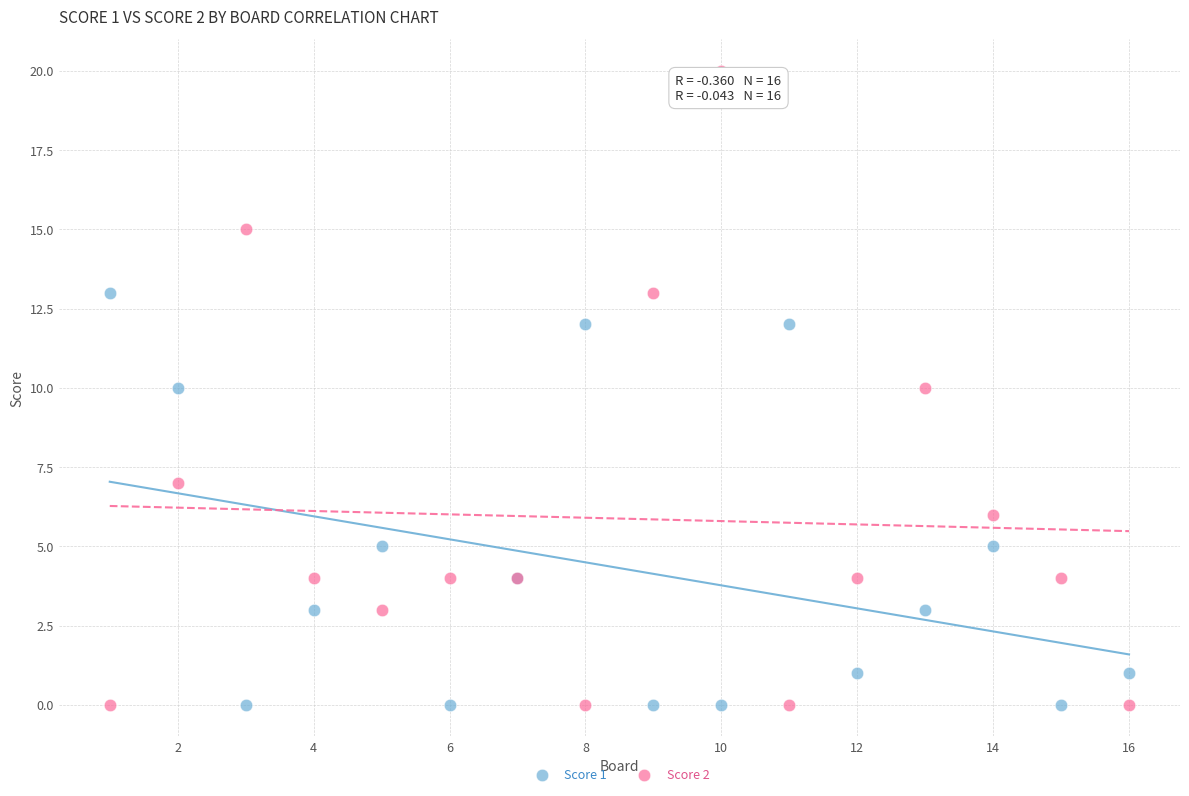

What are all the series names shown in the legend?

Score 1, Score 2